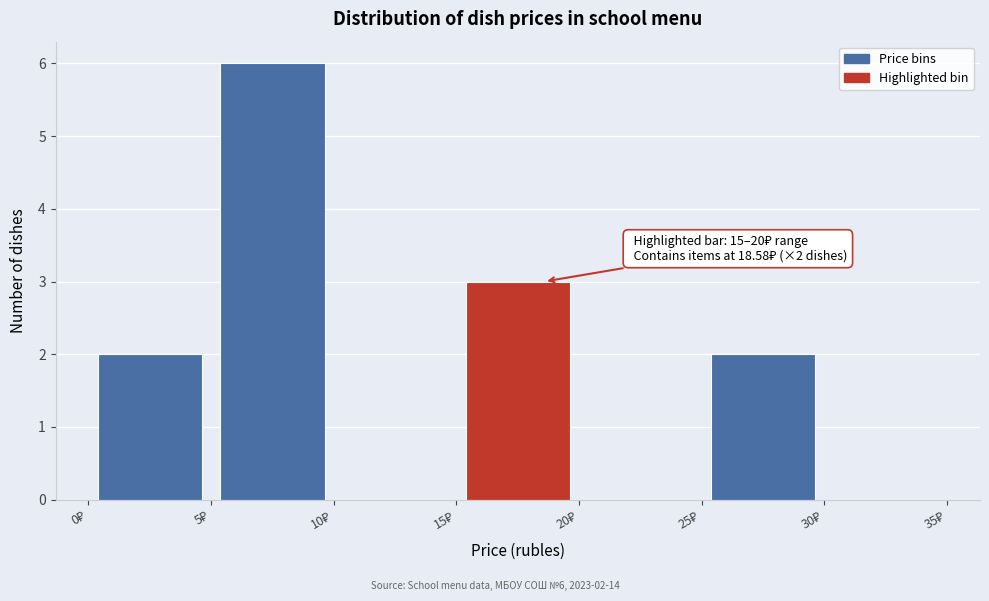

Which range on the x-axis has the tallest bar?

5 to 10